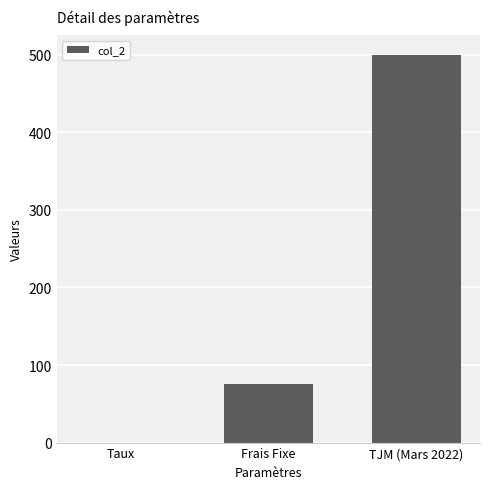

What is the sum of all values?

575.1